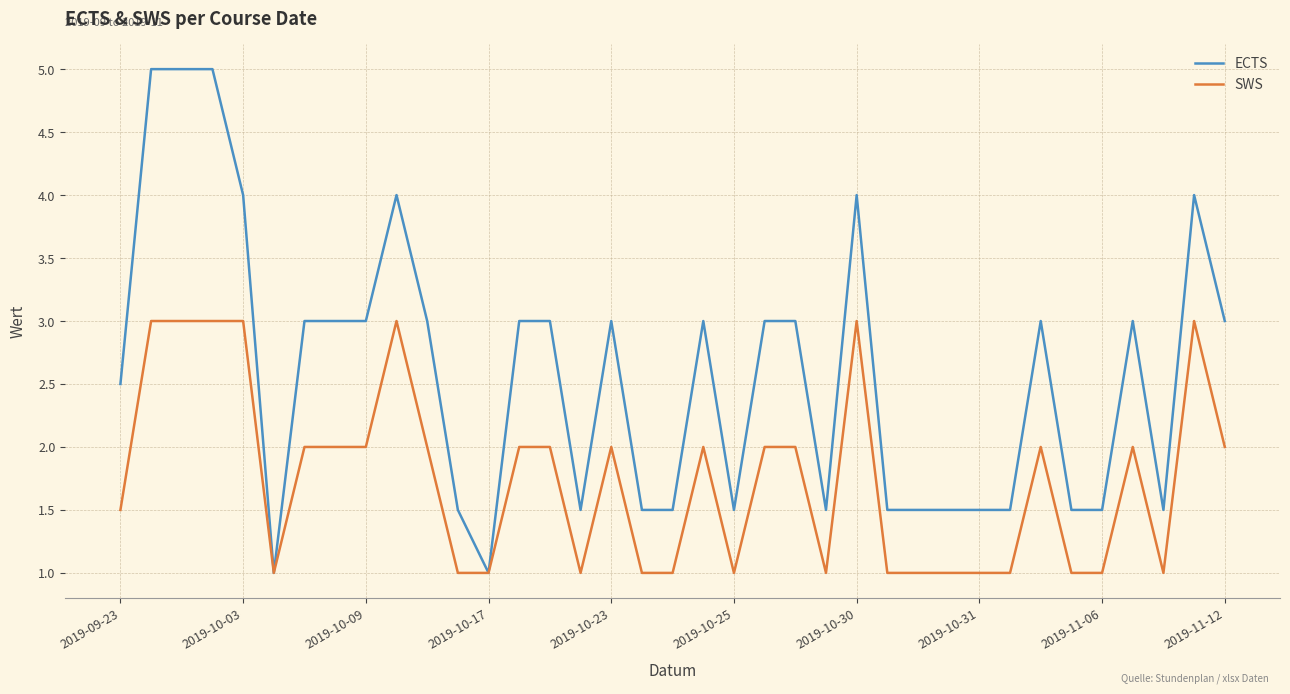

Which series has the largest total across all categories?

ECTS